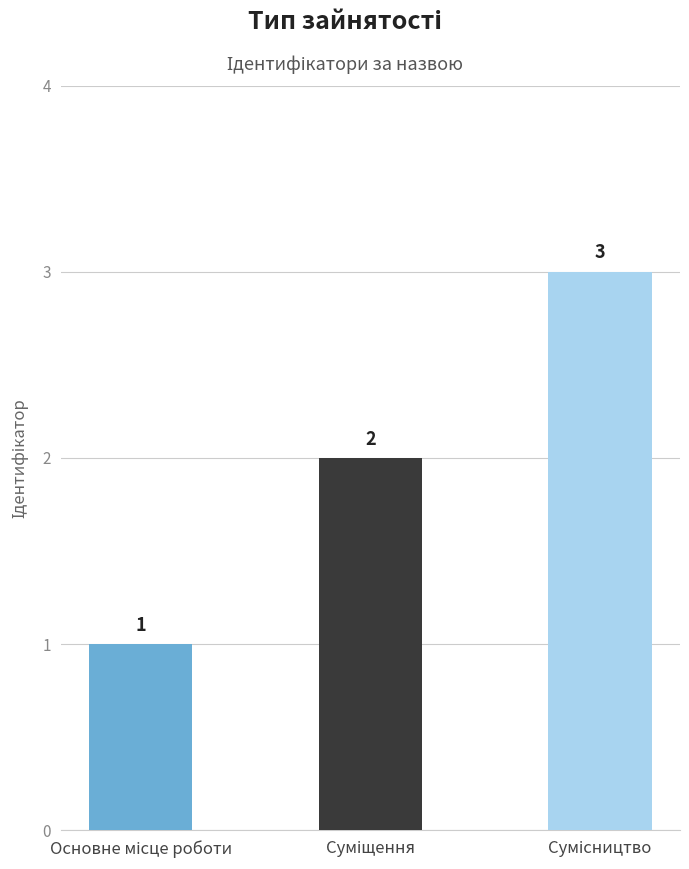

How many series are shown in this chart?

1